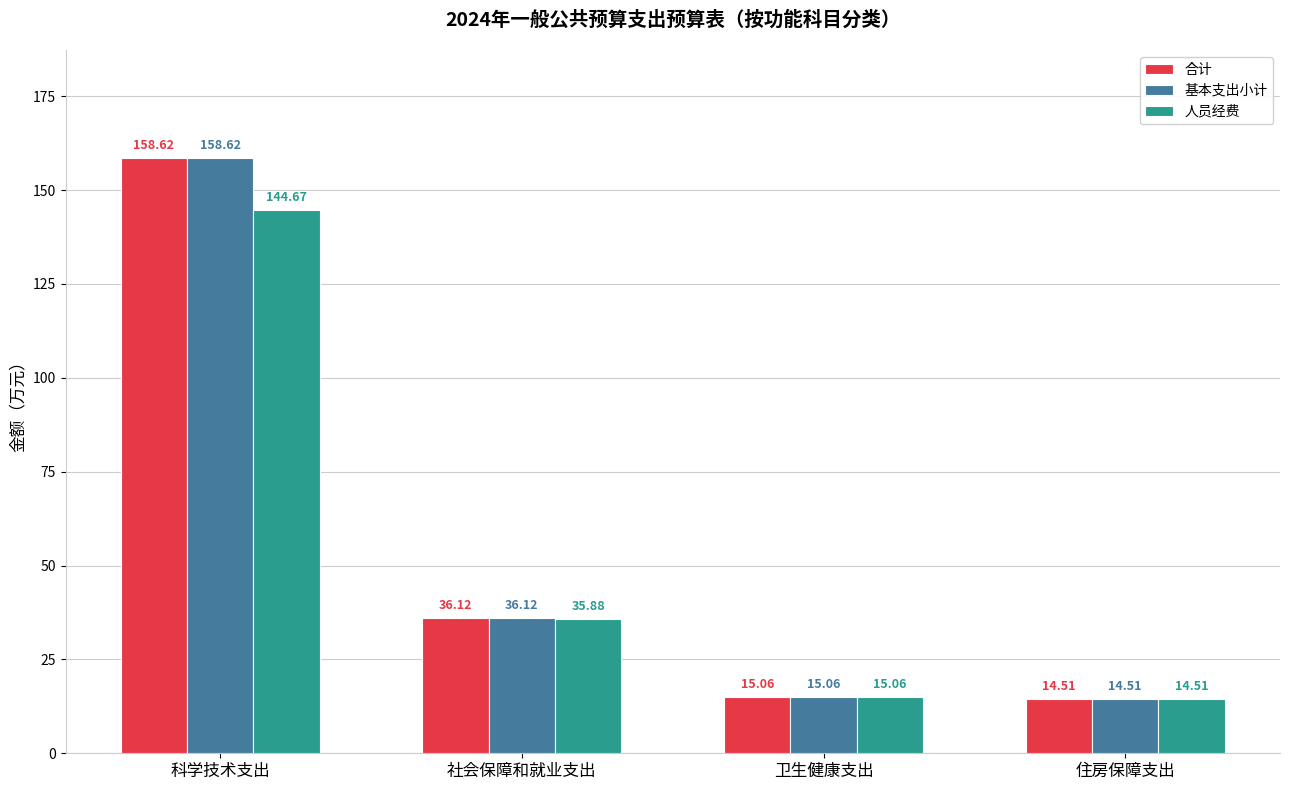

Rank the categories by 人员经费 value from highest to lowest.

科学技术支出, 社会保障和就业支出, 卫生健康支出, 住房保障支出